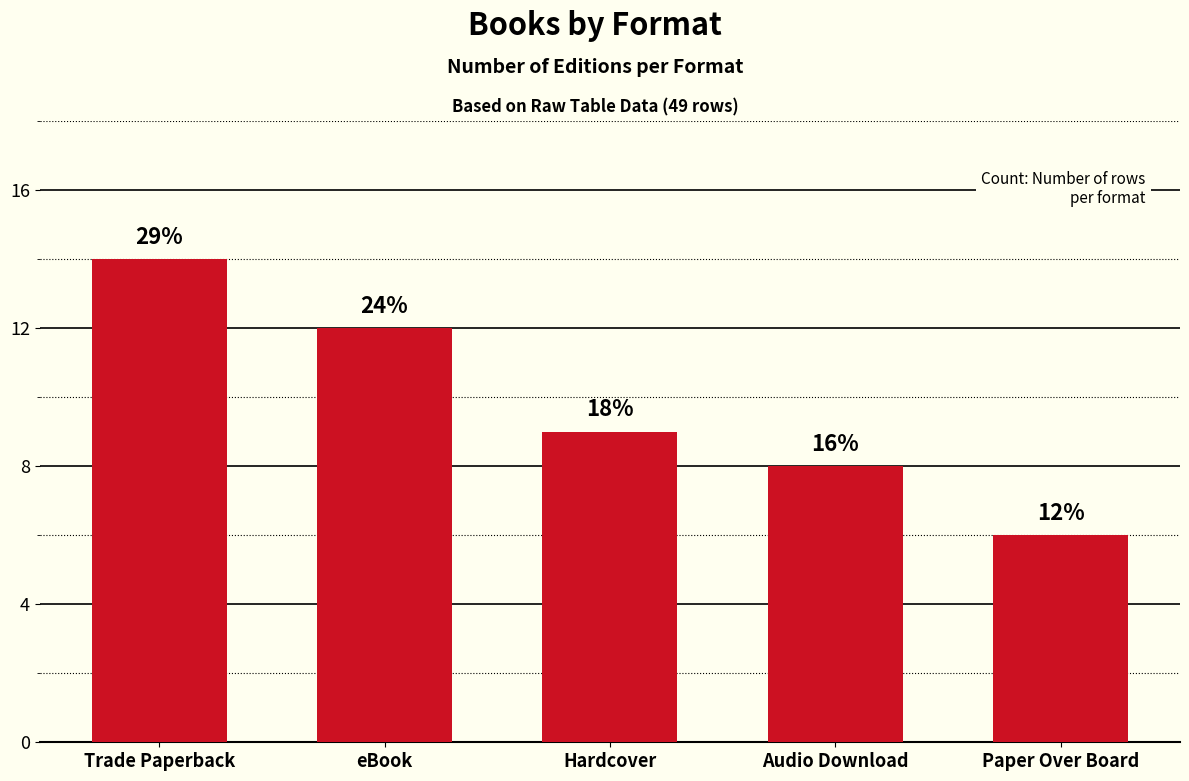

Reading left to right, what are all the values shown in this chart?

14	12	9	8	6